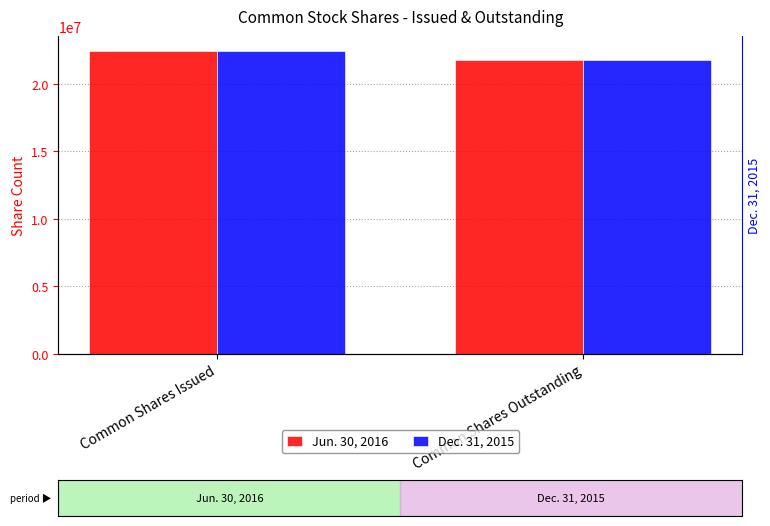

How many groups of bars are there?

2